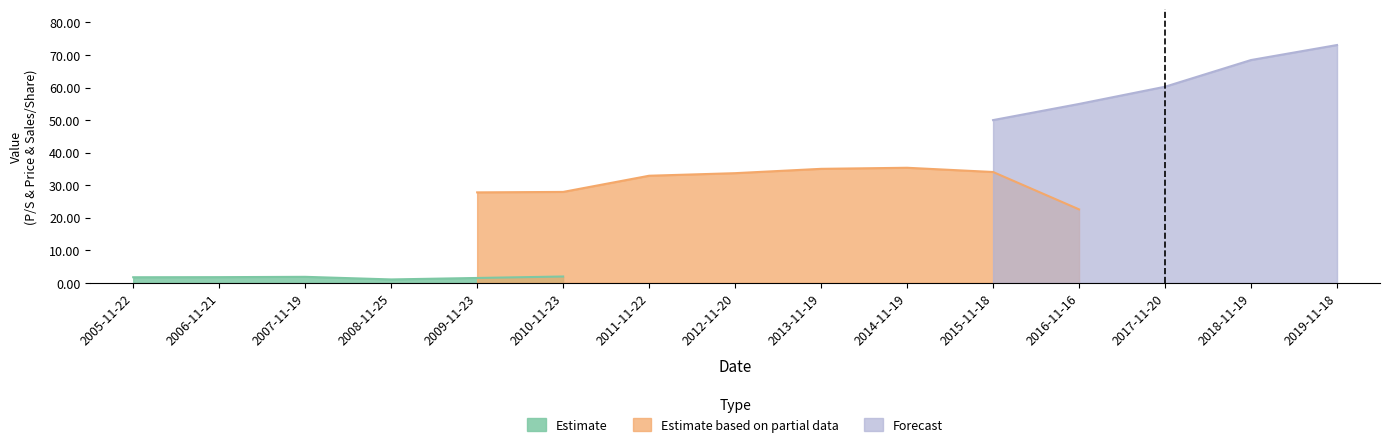

Is it true that Estimate equals 1.1 at 2008-11-25?

True